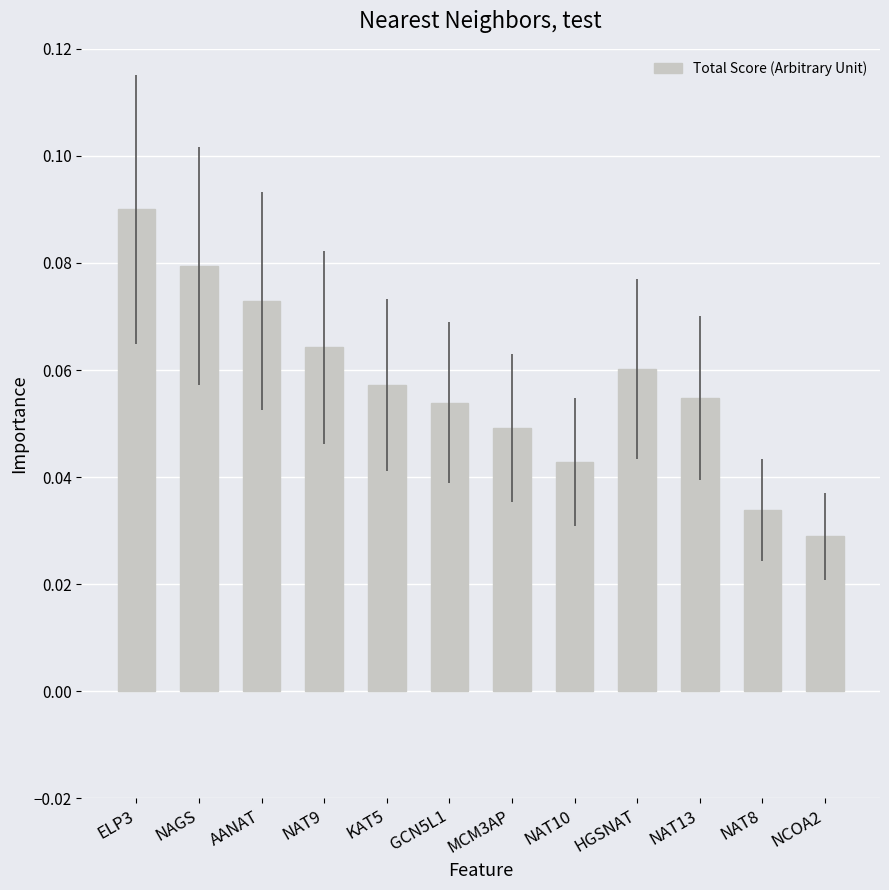

True or false: the data shows 0.1 at MCM3AP.

False